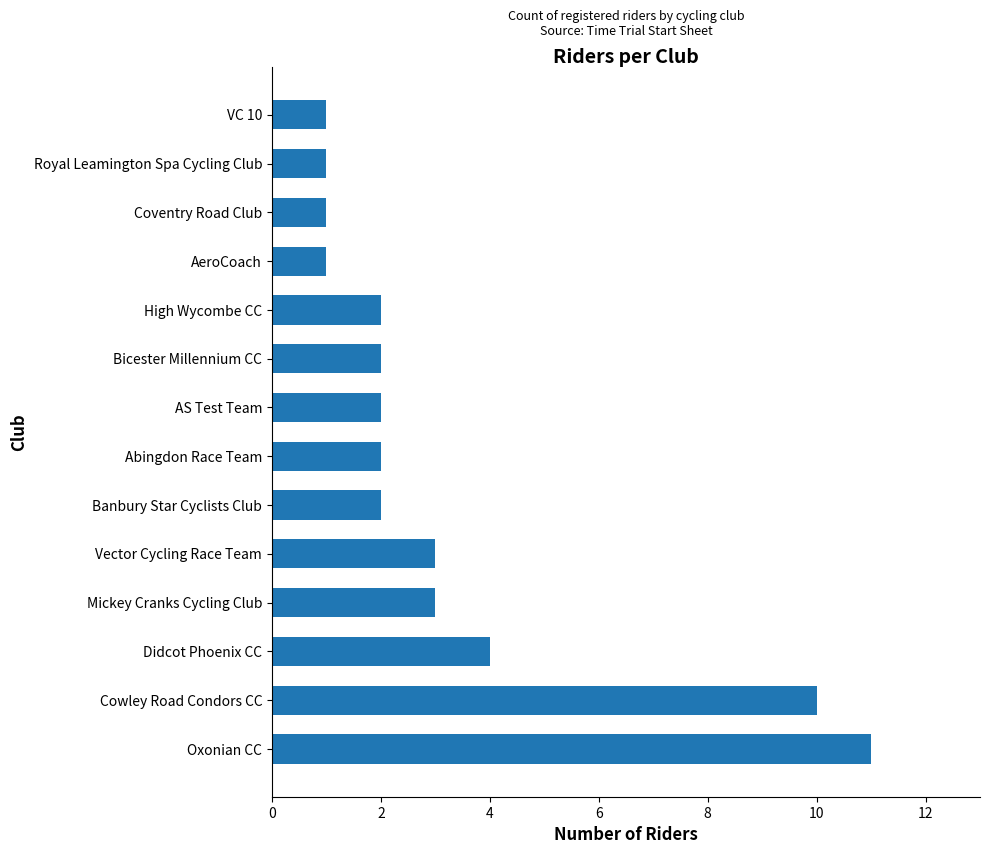

How many data points does each series have?

14